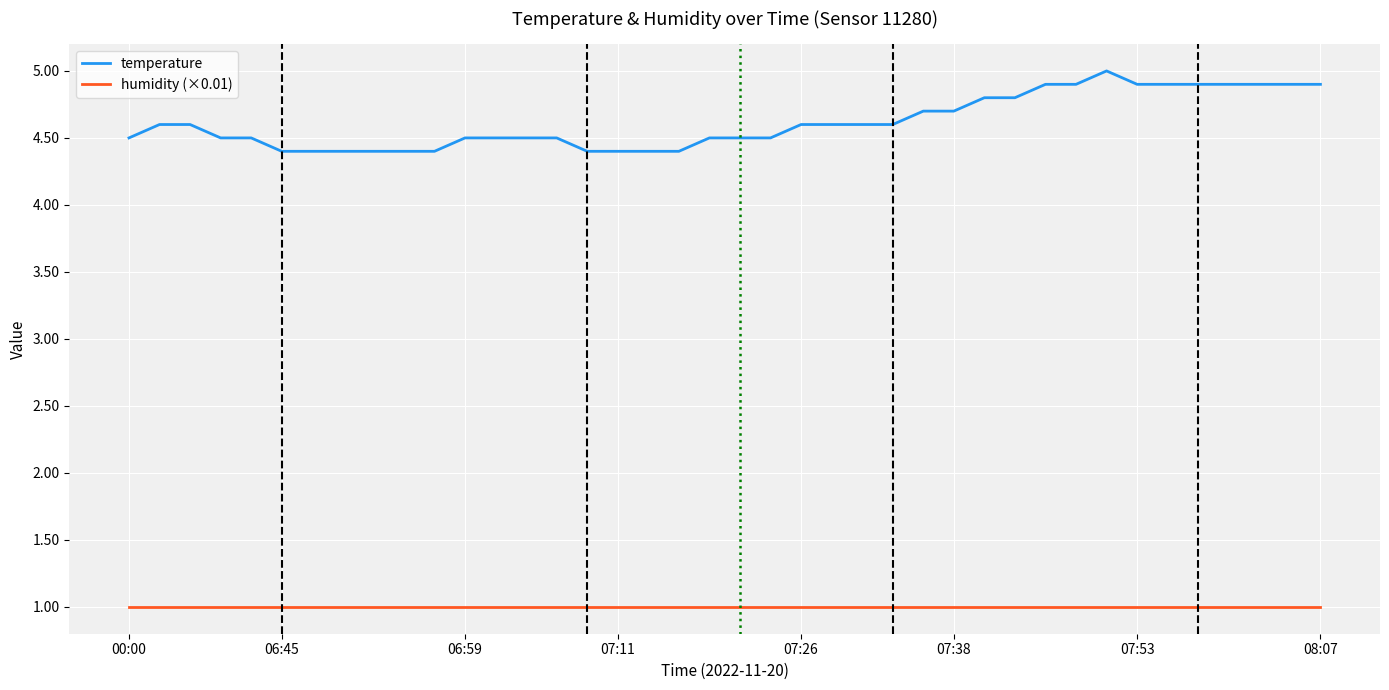

Which series has the widest spread of values?

temperature